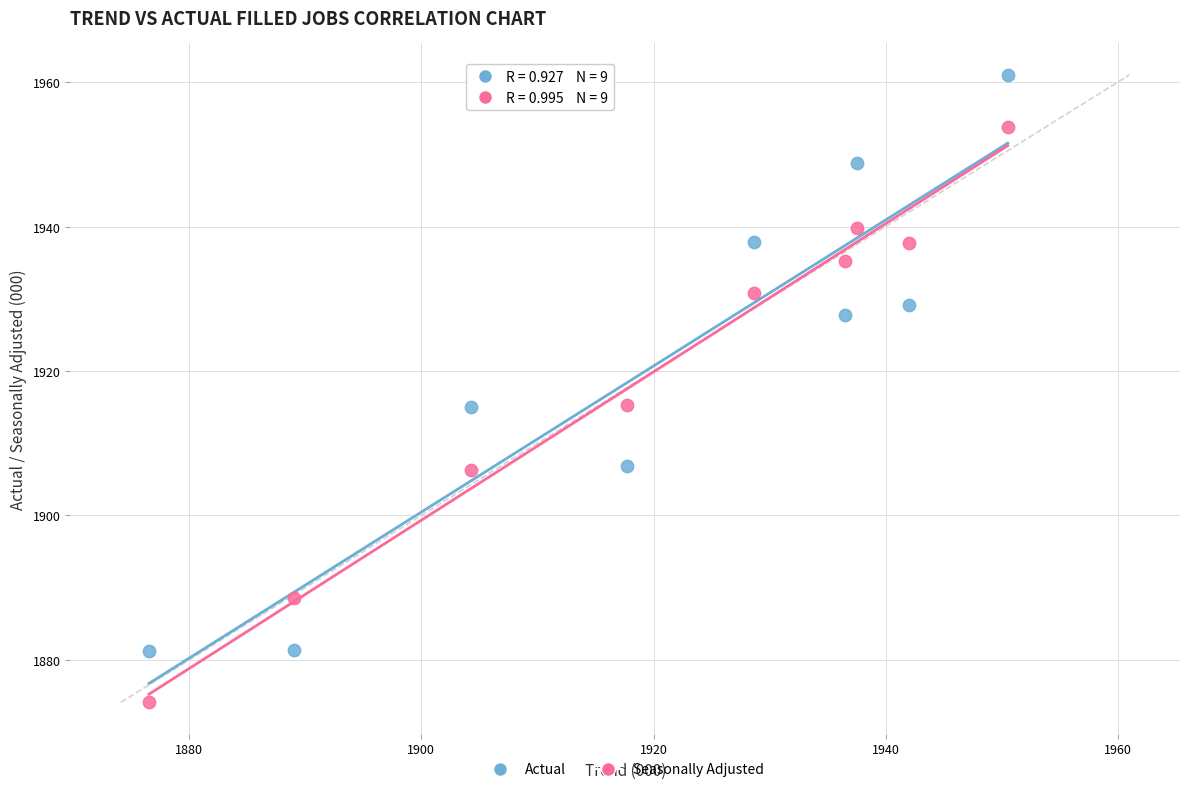

Across all data points, what is the range of X values (max minus min)?

74.0